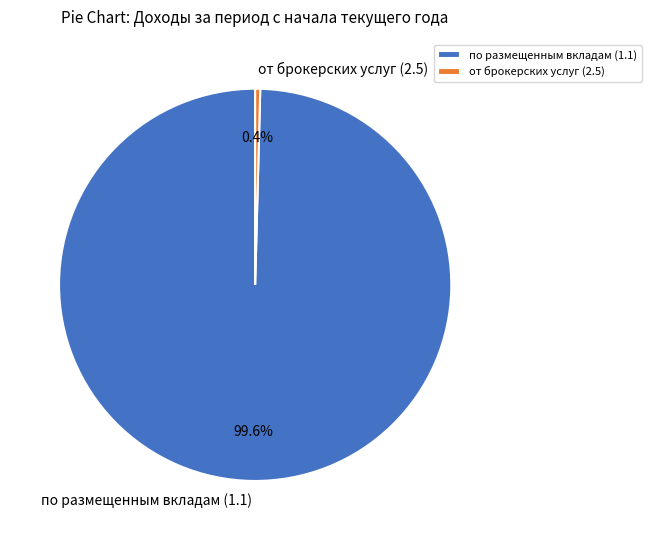

Which category accounts for the majority?

по размещенным вкладам (1.1)